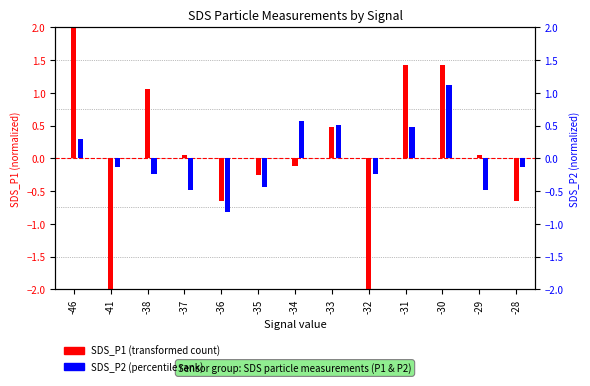

Between -36 and -28, which series saw the biggest shift?

SDS_P2 (percentile rank)